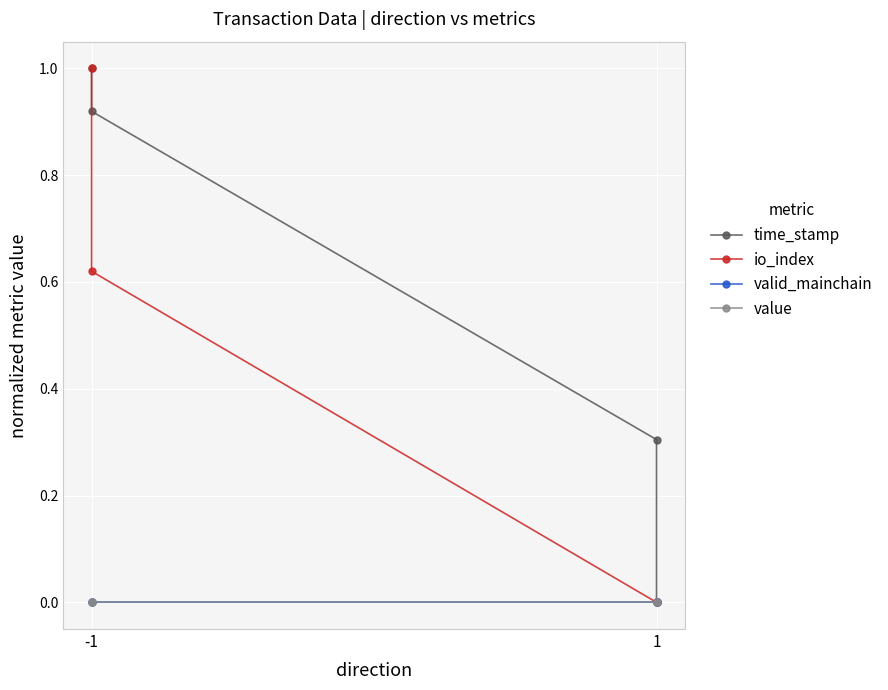

The io_index series shows 0.6 at 1. True or false?

False